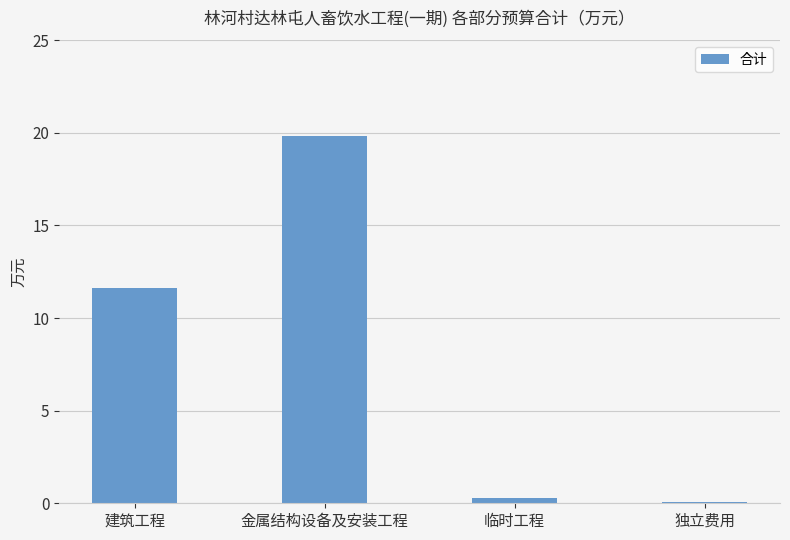

What is the sum of all values?

31.7